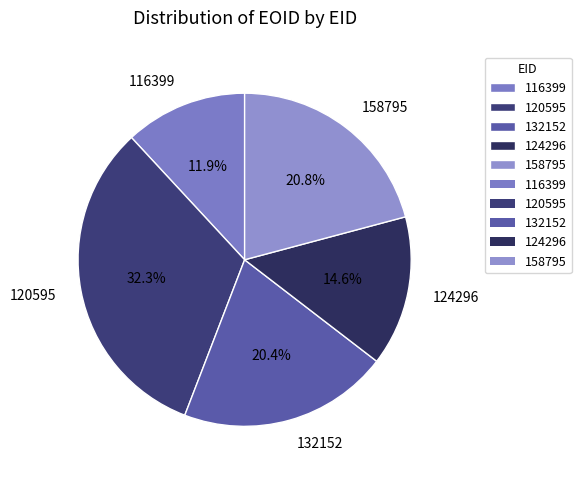

To the nearest percent, what is the difference between the largest and smallest slice percentages?

20%